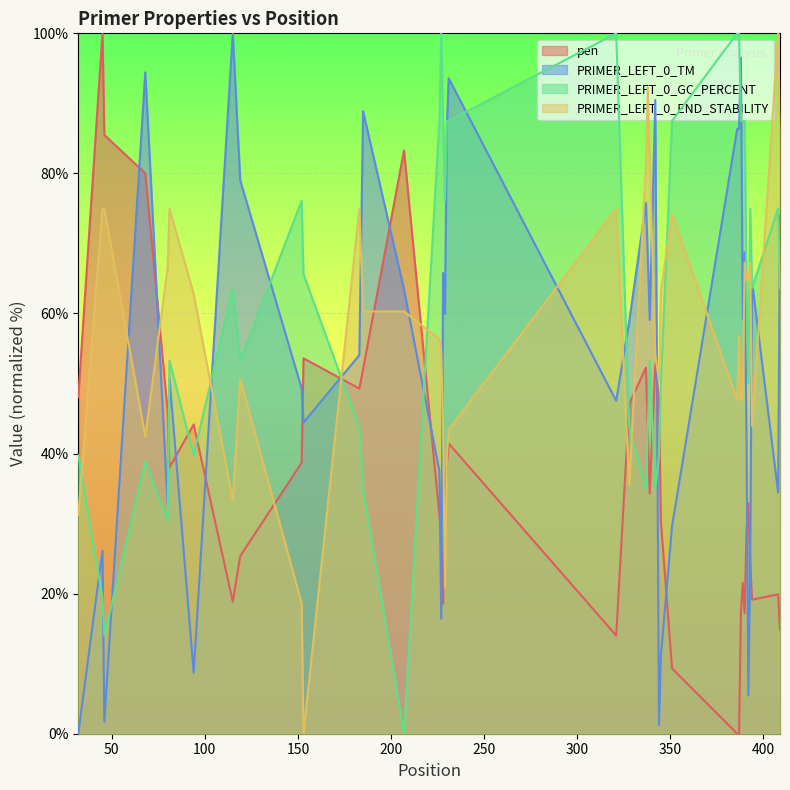

How many lines are shown in the chart?

4